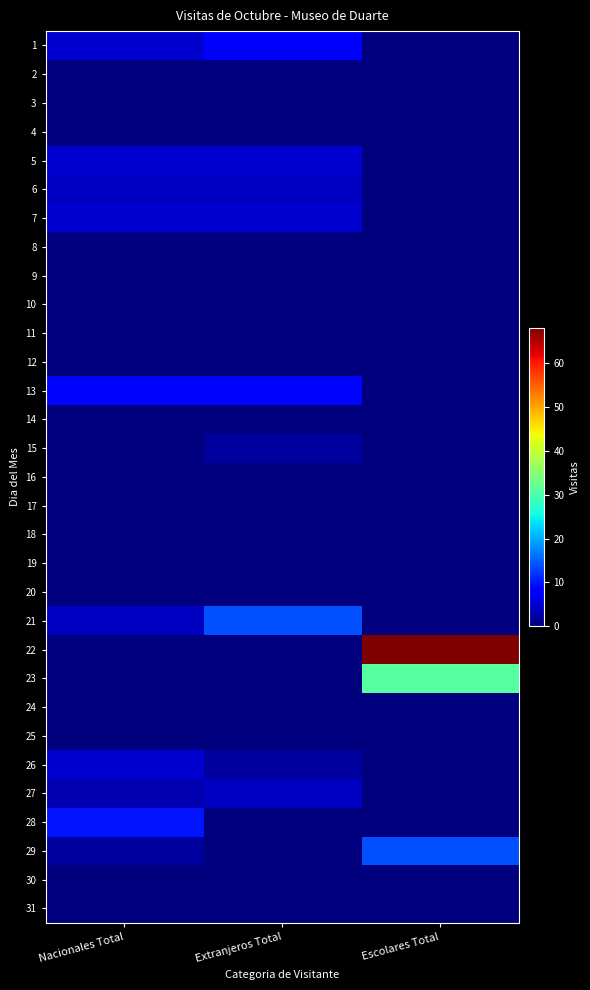

At Nacionales Total, list the series in order from largest to smallest.

28, 13, 1, 5, 7, 26, 6, 21, 27, 29, 2, 3, 4, 8, 9, 10, 11, 12, 14, 15, 16, 17, 18, 19, 20, 22, 23, 24, 25, 30, 31